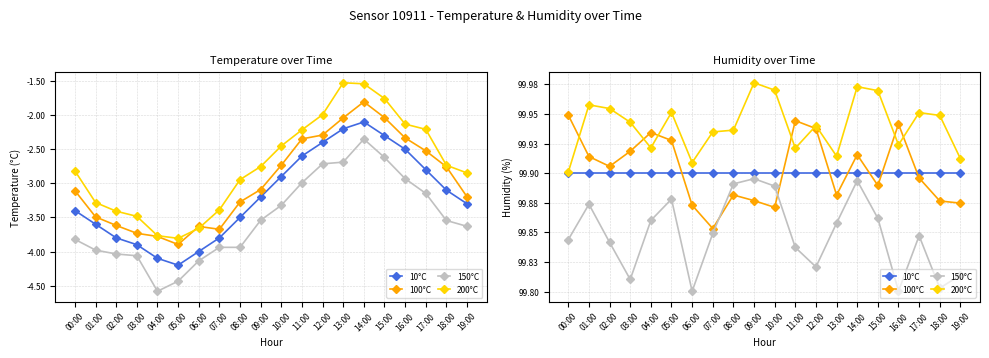

Which label corresponds to the largest value in the chart?

09:00